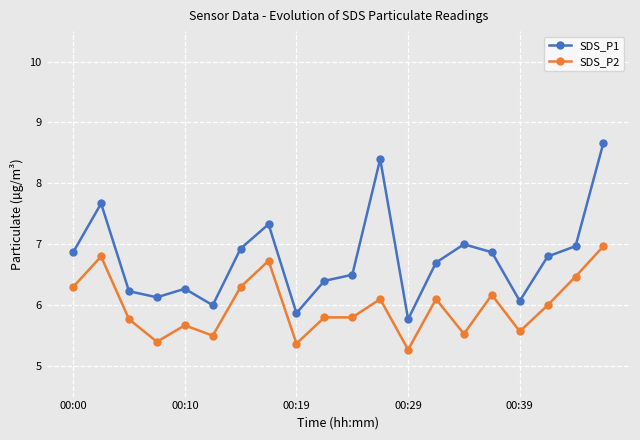

What are all the series names shown in the legend?

SDS_P1, SDS_P2